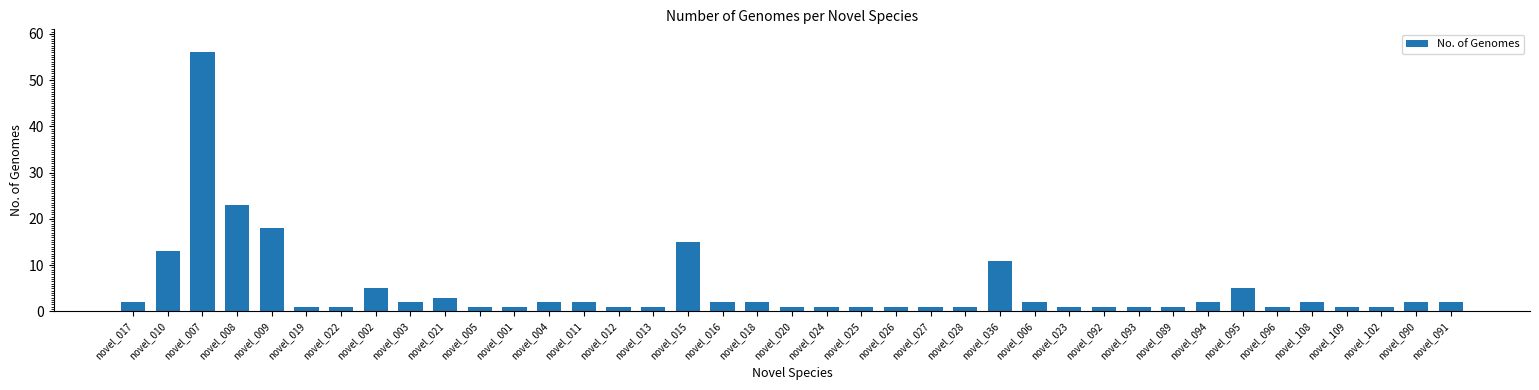

The value at novel_091 is 2. True or false?

True